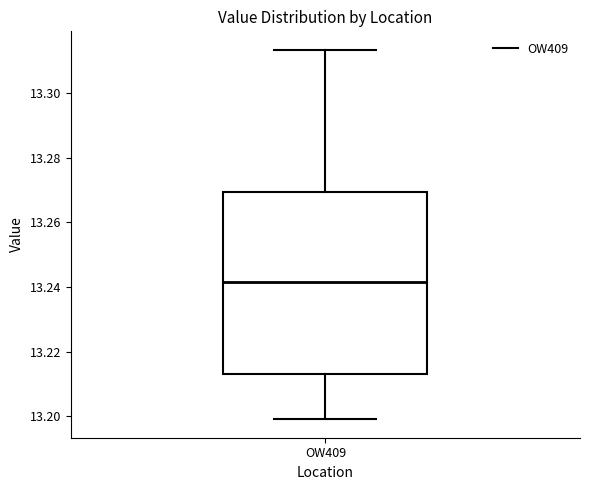

Where is the lower edge of the box for OW409 on the y-axis? The values are not printed on the chart, so give them approximately, as read against the axis.

13.214